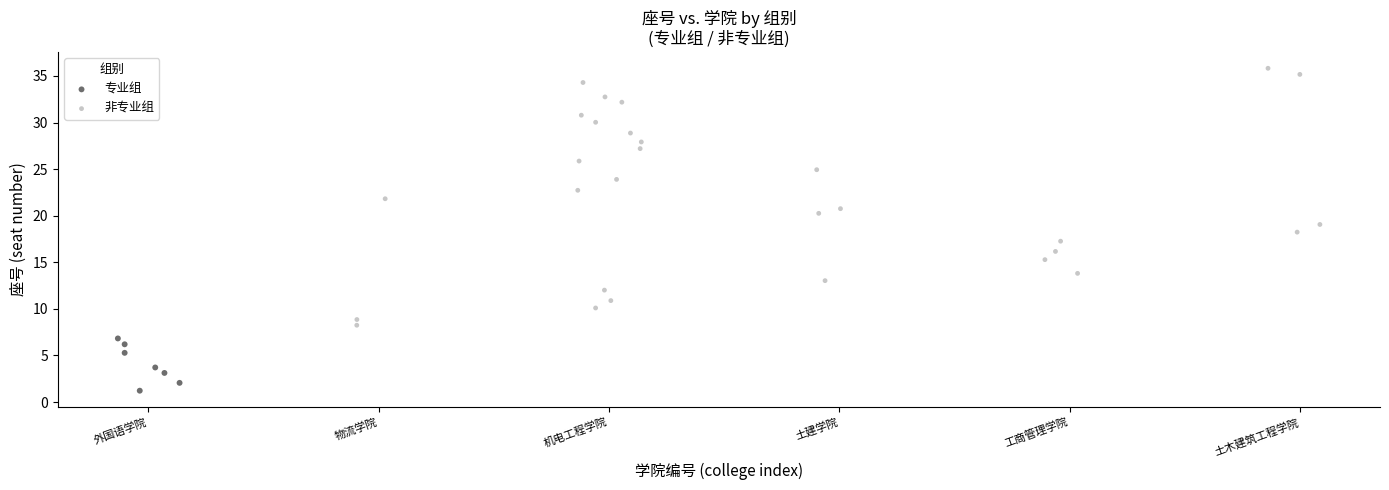

Which series reaches the minimum Y coordinate?

专业组